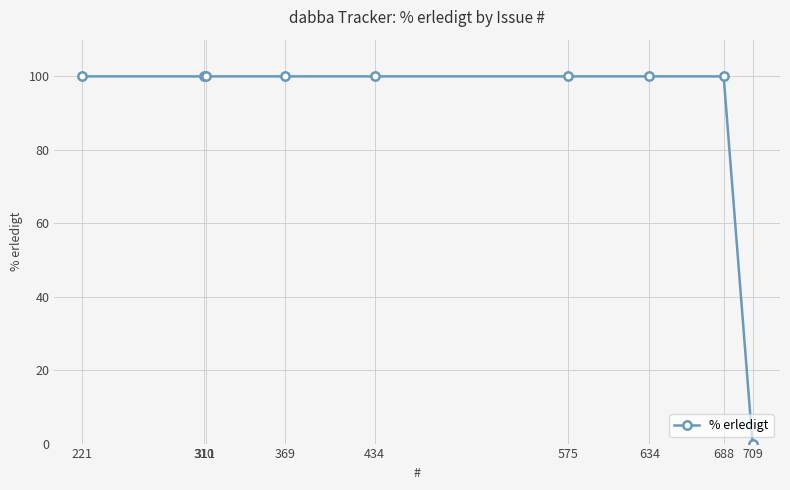

Does the chart have visible grid lines?

Yes